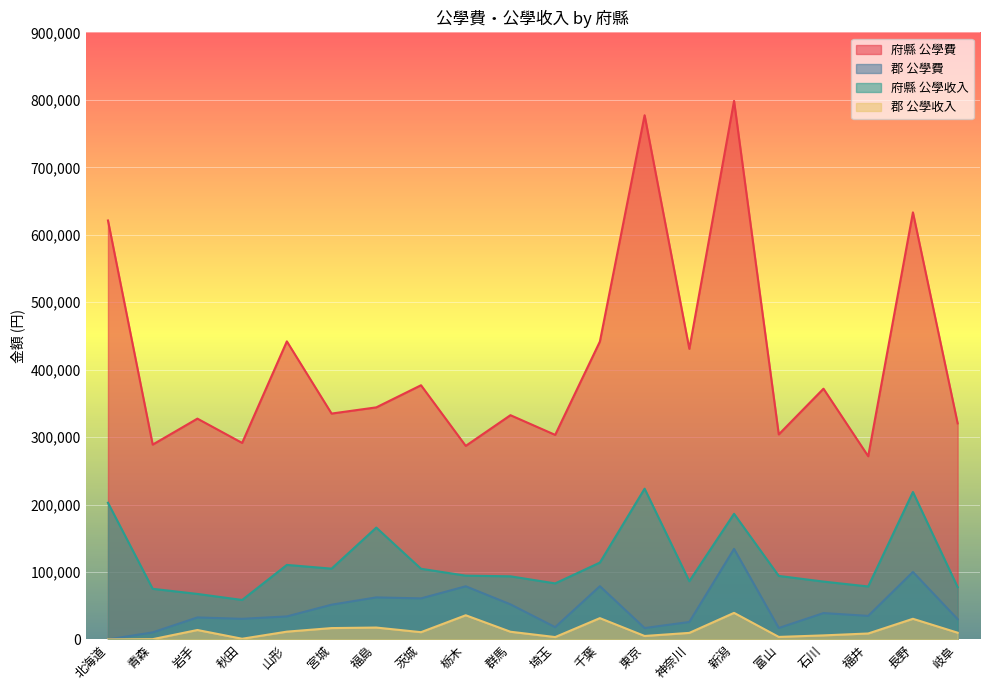

Reading right to left, list all the values displayed in this chart.

府縣 公學費: 岐阜=320344	長野=633209	福井=271635	石川=371750	富山=303984	新潟=798455	神奈川=430798	東京=777186	千葉=441689	埼玉=303264	群馬=332473	栃木=286972	茨城=376859	福島=344078	宮城=334883	山形=441923	秋田=291360	岩手=327361	青森=288867	北海道=621153
郡 公學費: 岐阜=30059	長野=100037	福井=34919	石川=39073	富山=16993	新潟=134235	神奈川=25877	東京=16905	千葉=78949	埼玉=18221	群馬=52013	栃木=78789	茨城=60852	福島=62318	宮城=51523	山形=34123	秋田=30565	岩手=32612	青森=10455	北海道=0
府縣 公學收入: 岐阜=77547	長野=218576	福井=78505	石川=85769	富山=94164	新潟=186277	神奈川=86308	東京=223530	千葉=113949	埼玉=83089	群馬=93576	栃木=94544	茨城=104778	福島=165823	宮城=104945	山形=110481	秋田=58505	岩手=67471	青森=75043	北海道=202609
郡 公學收入: 岐阜=9982	長野=30590	福井=8811	石川=5991	富山=3733	新潟=39388	神奈川=9712	東京=5131	千葉=31567	埼玉=3514	群馬=11403	栃木=35842	茨城=10770	福島=17614	宮城=16829	山形=11535	秋田=1011	岩手=13976	青森=392	北海道=0